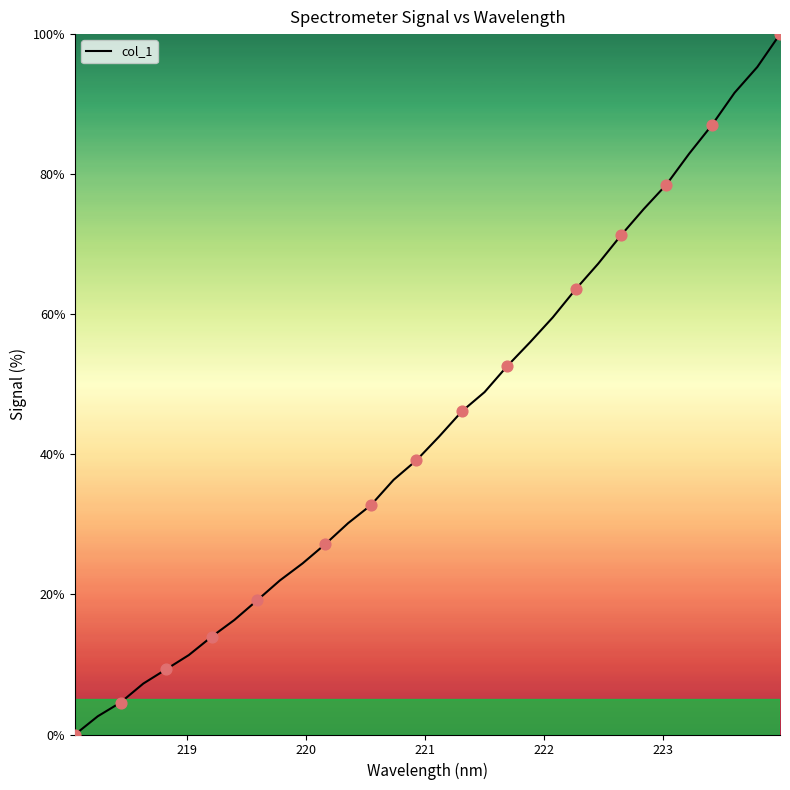

What is the maximum value shown in the chart?

100.0